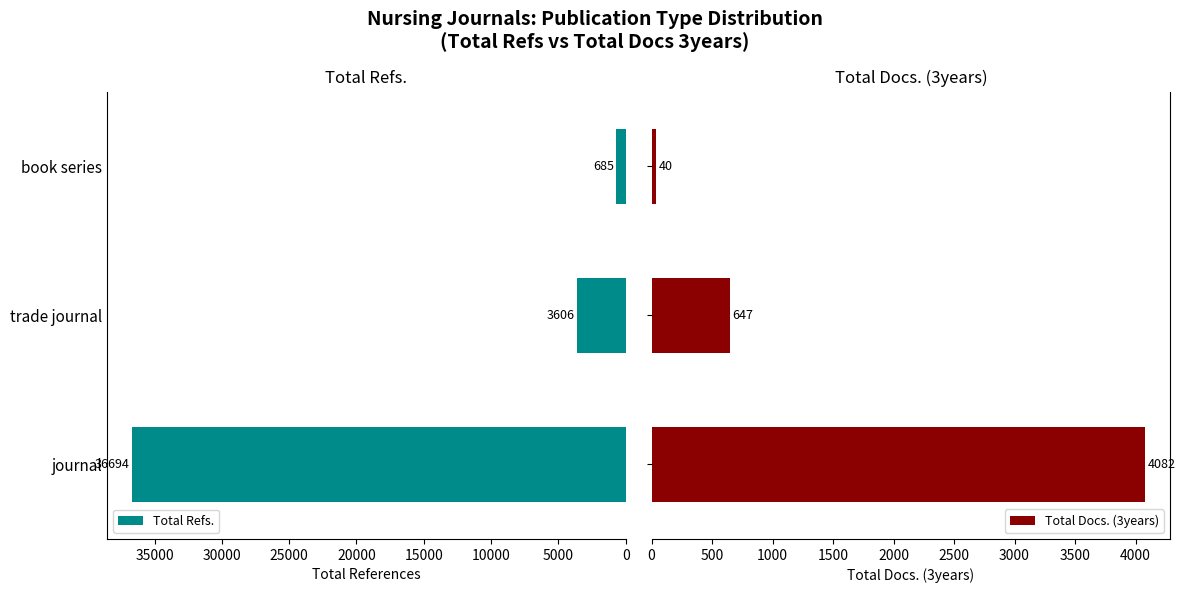

What is the value of the Total Docs. (3years) bar at the 2nd from the left?

647